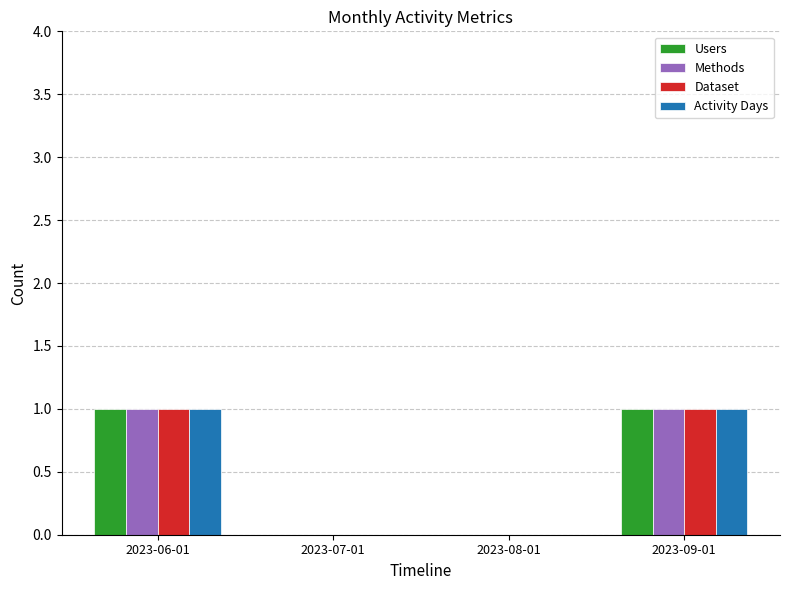

Is it true that Methods equals -1 at 2023-07-01?

False